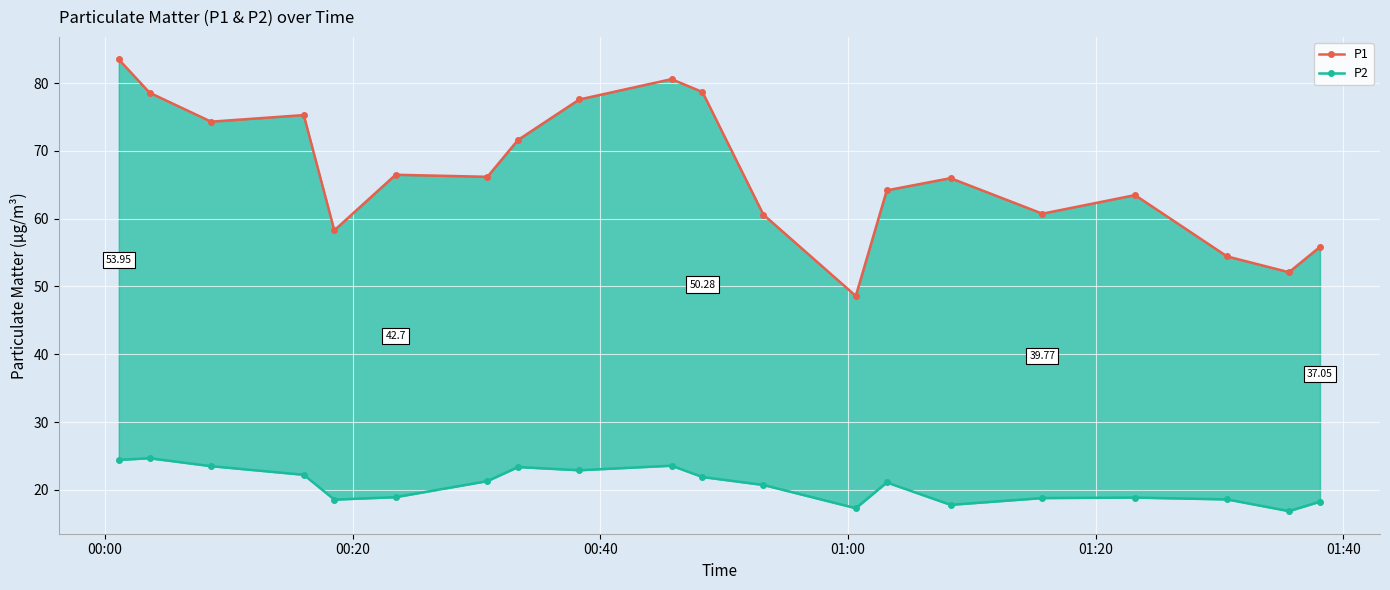

How many series are shown in this chart?

2